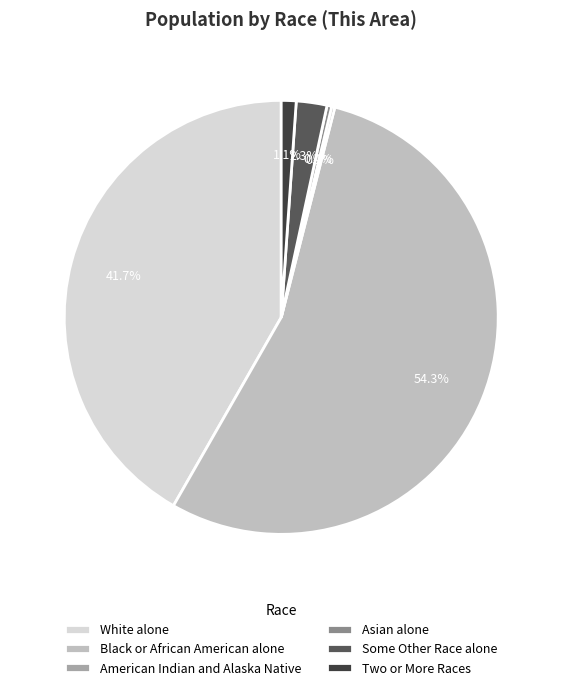

What is the total percentage of White alone and Two or More Races?

42.8%